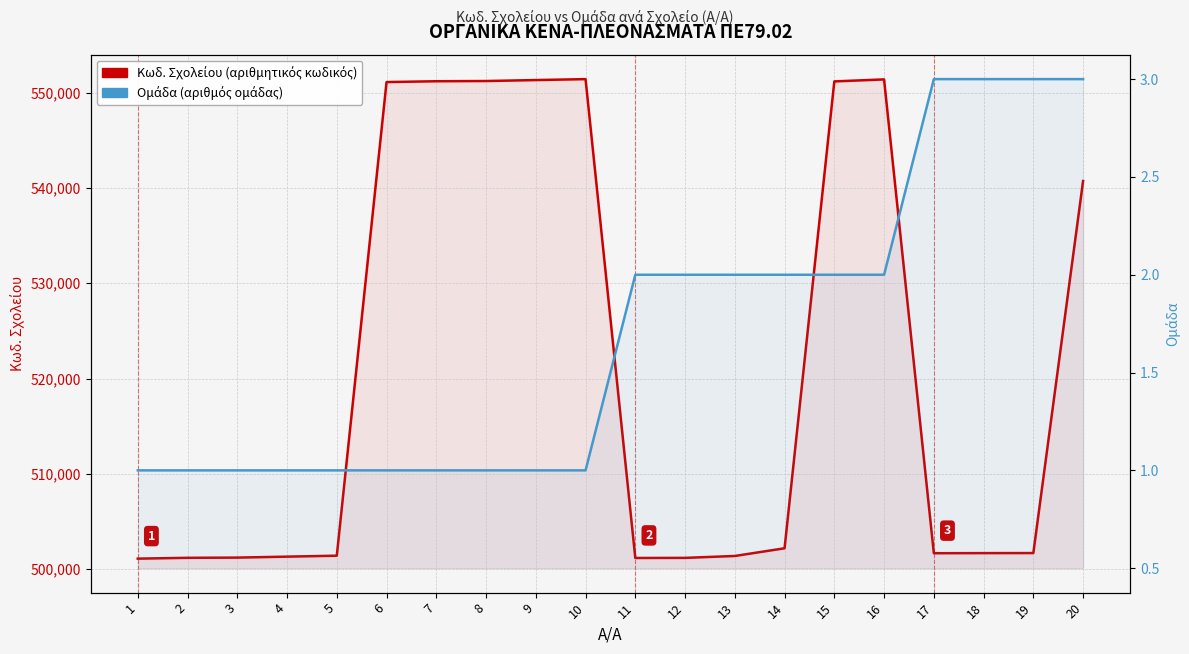

What is the sum of all Ομάδα values?

34